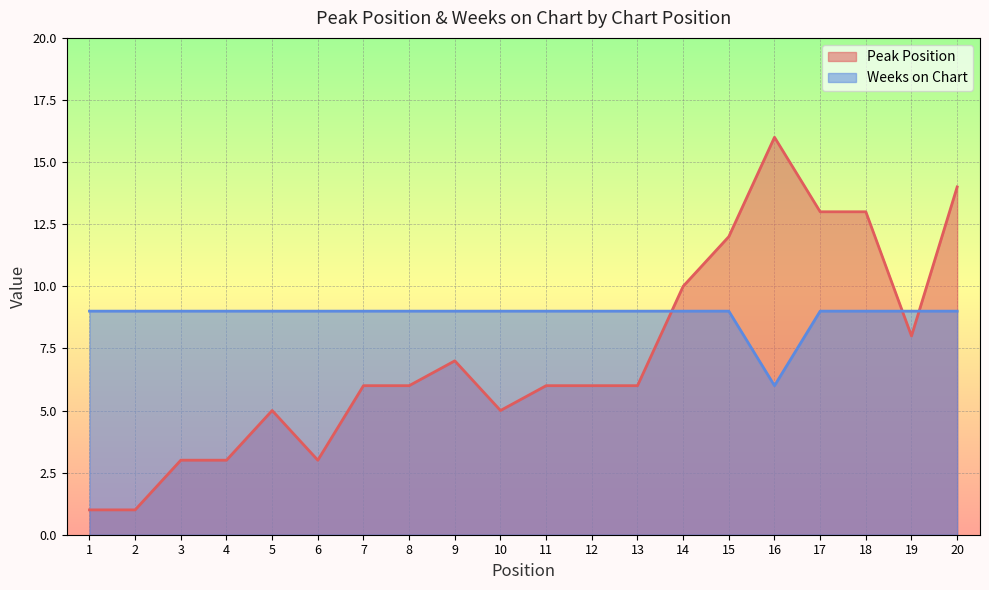

True or false: Weeks on Chart and Peak Position cross at least once.

True